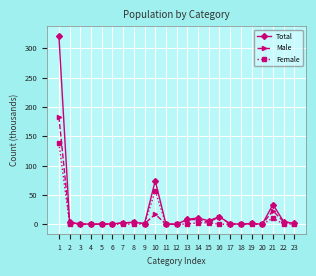

What is the total value across all series at 4?

0.9